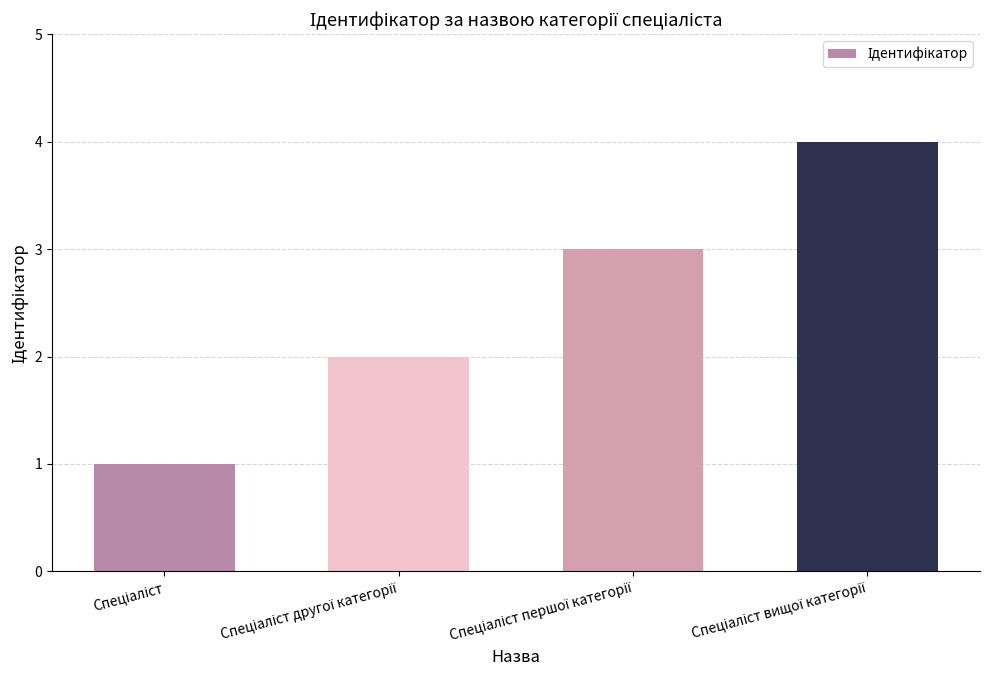

What is the sum of all values?

10